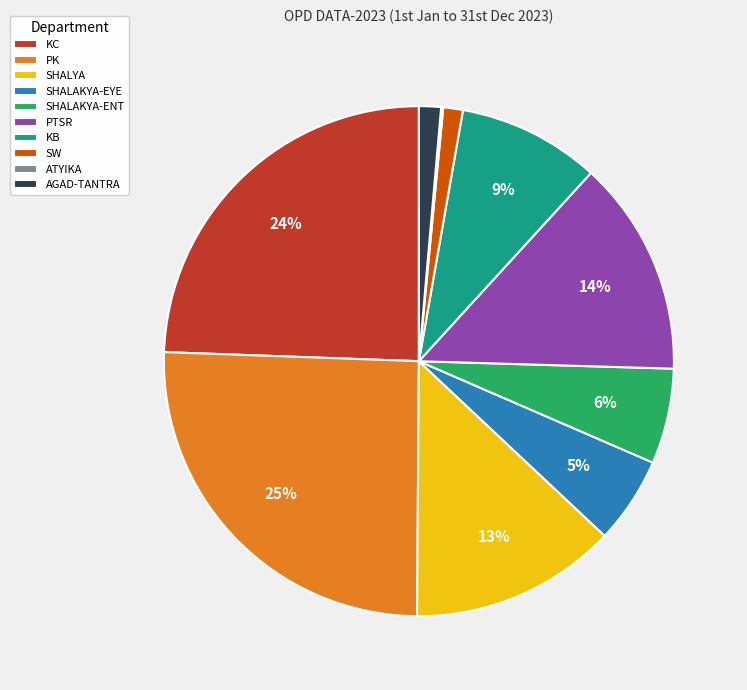

Which category has the biggest portion of the pie?

PK